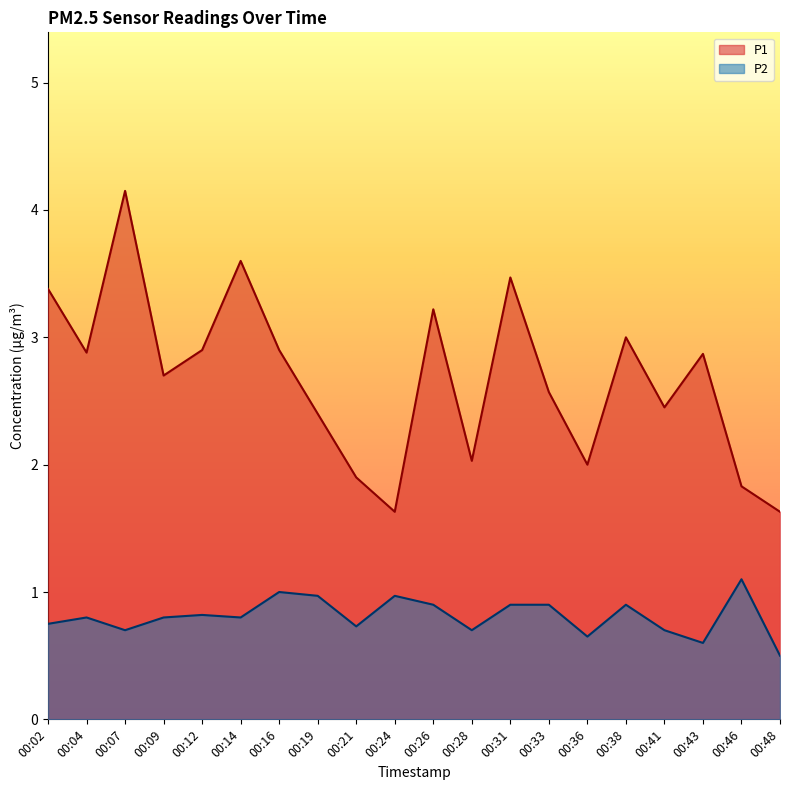

List the labels in order of P2 value, smallest first.

00:48, 00:43, 00:36, 00:07, 00:28, 00:41, 00:21, 00:02, 00:04, 00:09, 00:14, 00:12, 00:26, 00:31, 00:33, 00:38, 00:19, 00:24, 00:16, 00:46